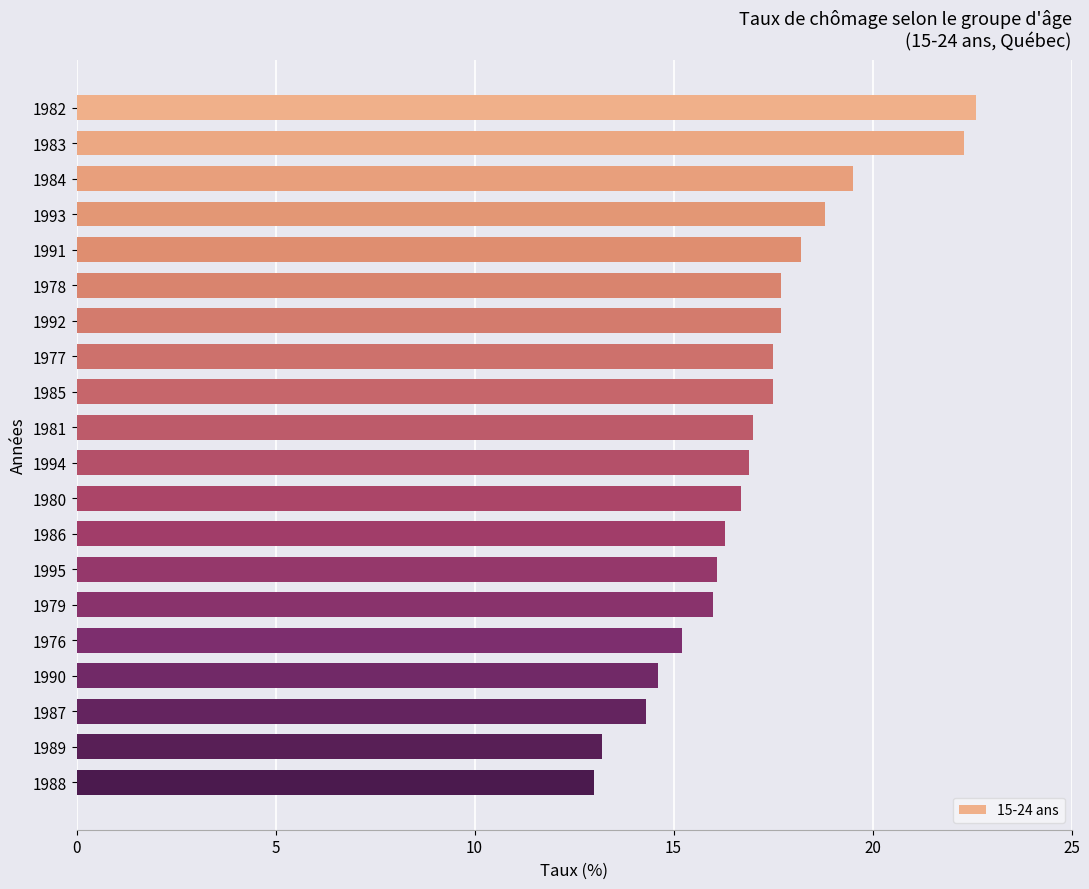

True or false: the data shows 22.6 at 1982.

True